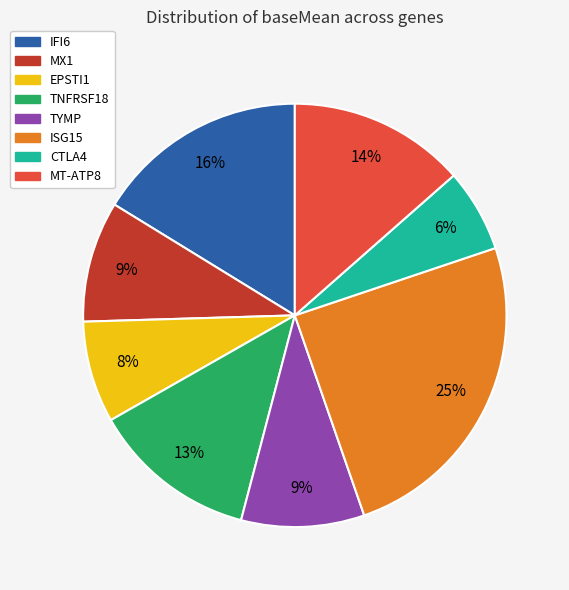

How many segments does this pie chart have?

8